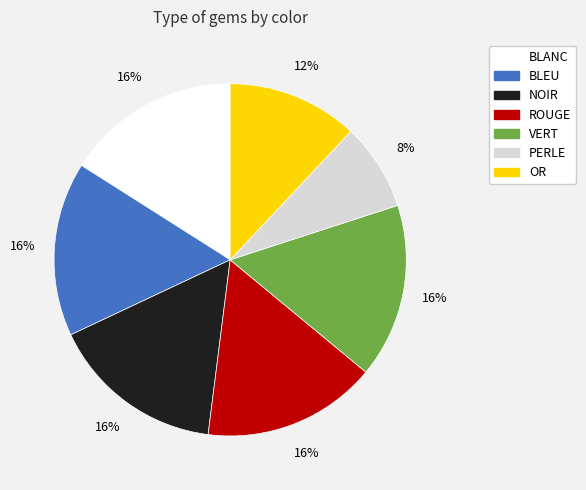

How many segments does this pie chart have?

7